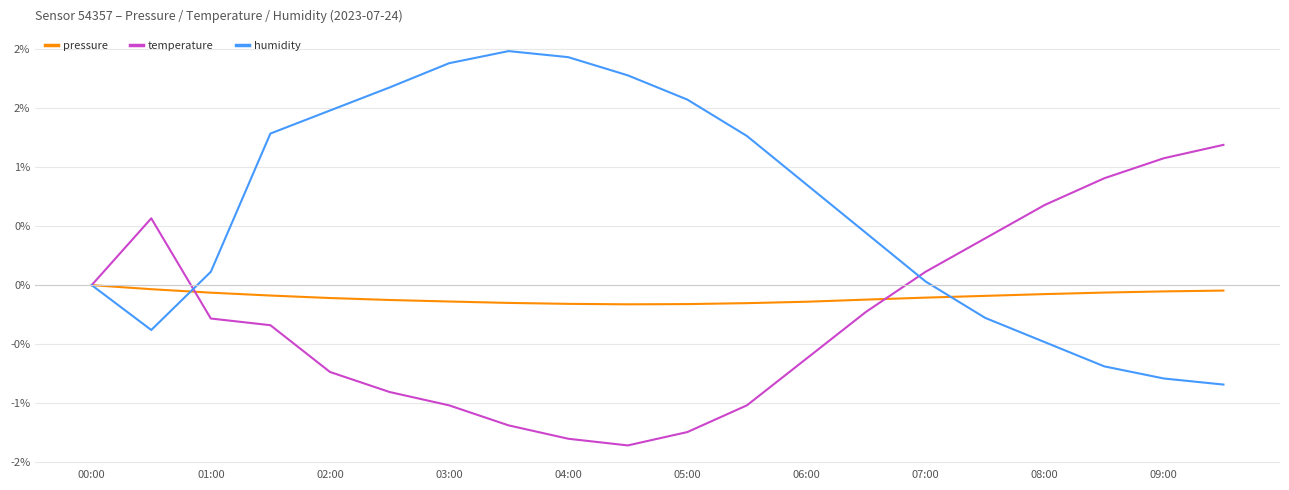

Is this an area chart (filled region under the line)?

No